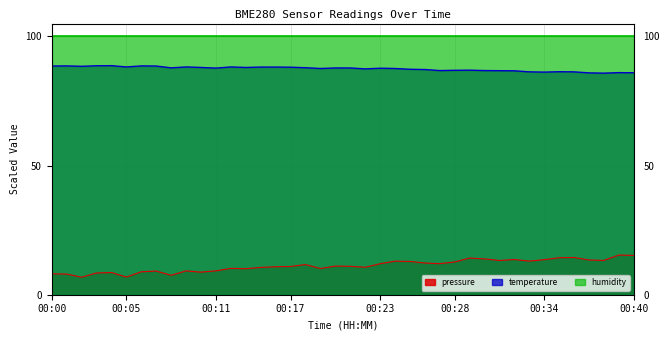

What is the difference between the maximum and minimum values in the pressure series?

8.6